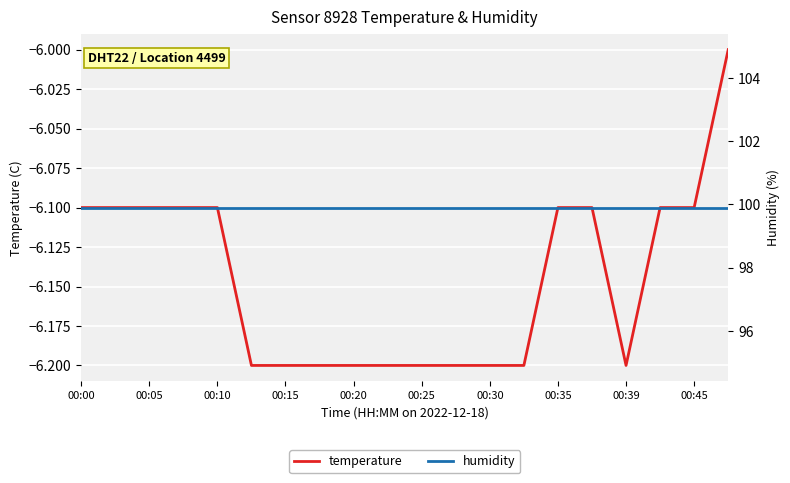

True or false: humidity and temperature intersect in this chart.

False